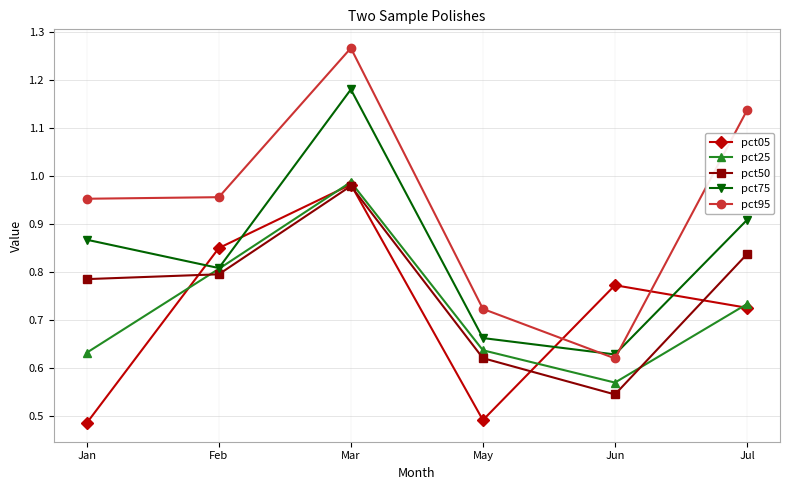

Is it true that pct05 equals 1.2 at Jul?

False